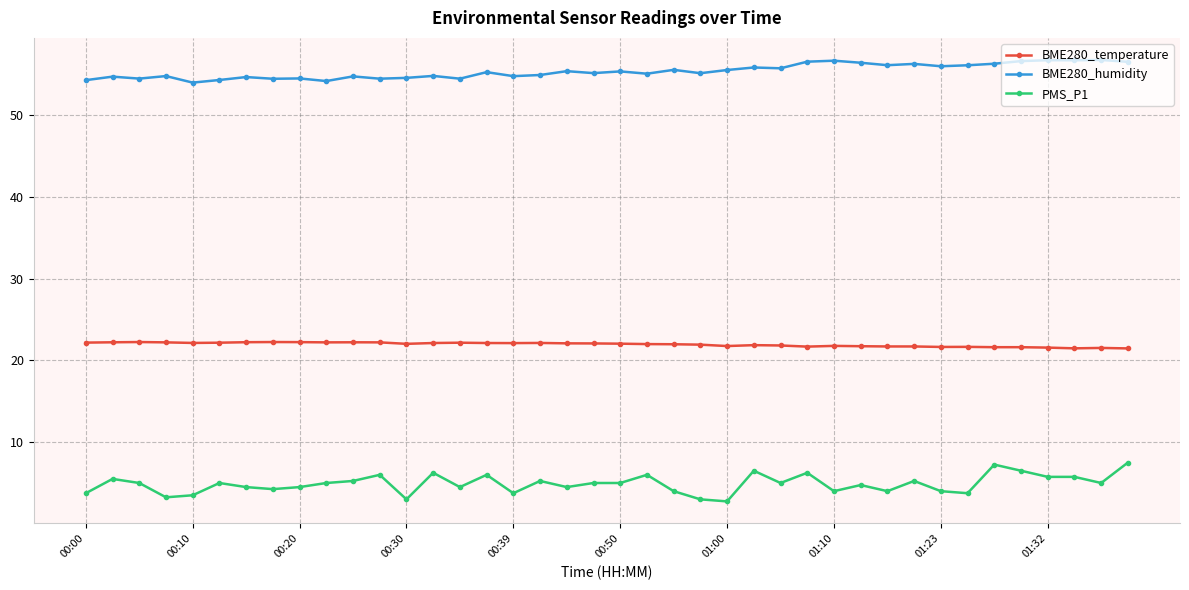

What is the sum of all BME280_humidity values?

2214.2